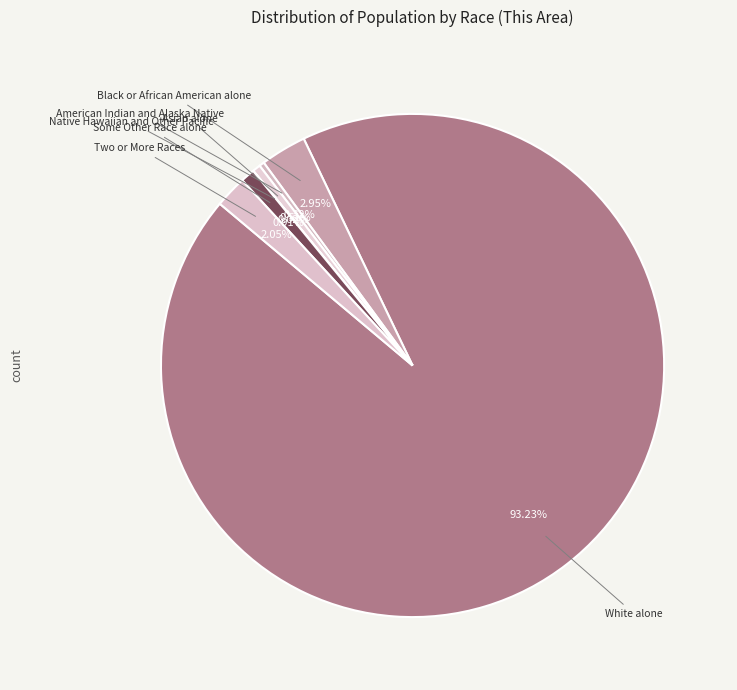

To the nearest percent, what is the difference between the largest and smallest slice percentages?

93%